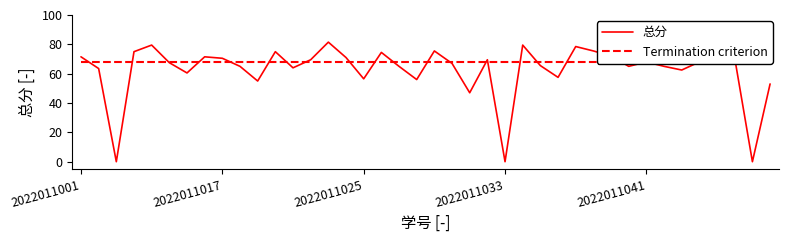

Is it true that 总分 equals 116.9 at 2022011033?

False